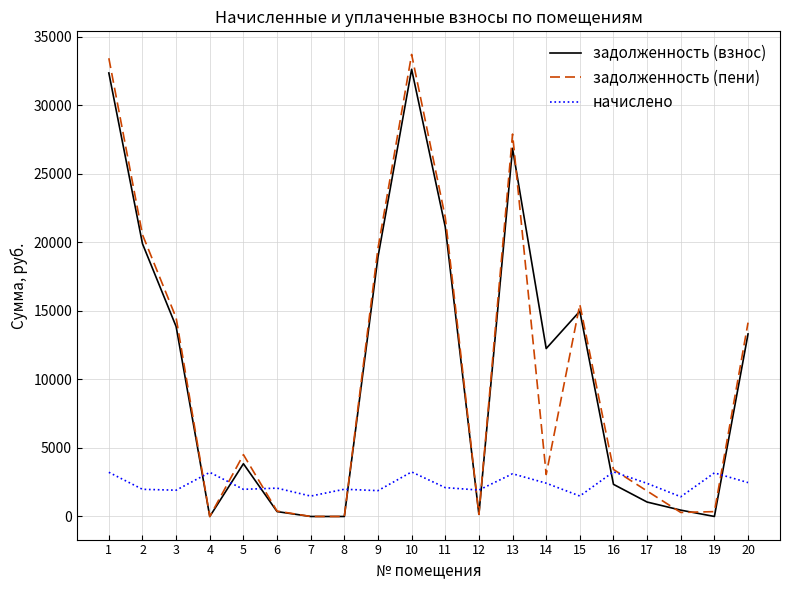

Is the value of начислено at 5 greater than the value of задолженность (пени) at 20?

No